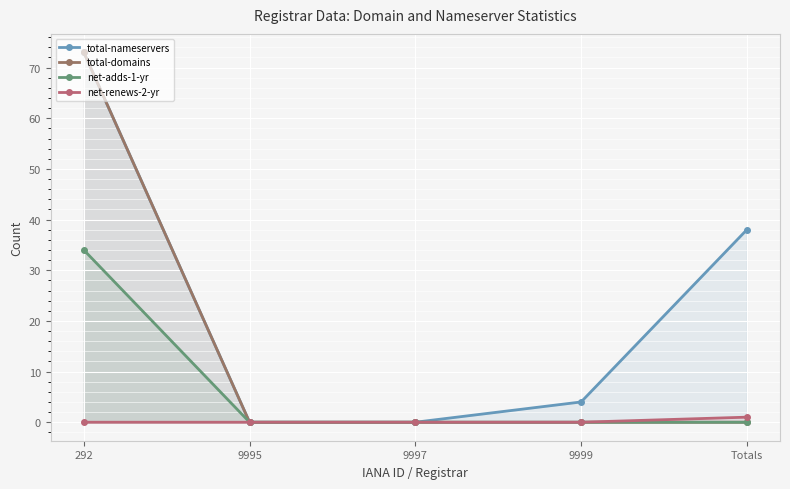

List the series in order of their overall mean, lowest first.

net-renews-2-yr, net-adds-1-yr, total-domains, total-nameservers